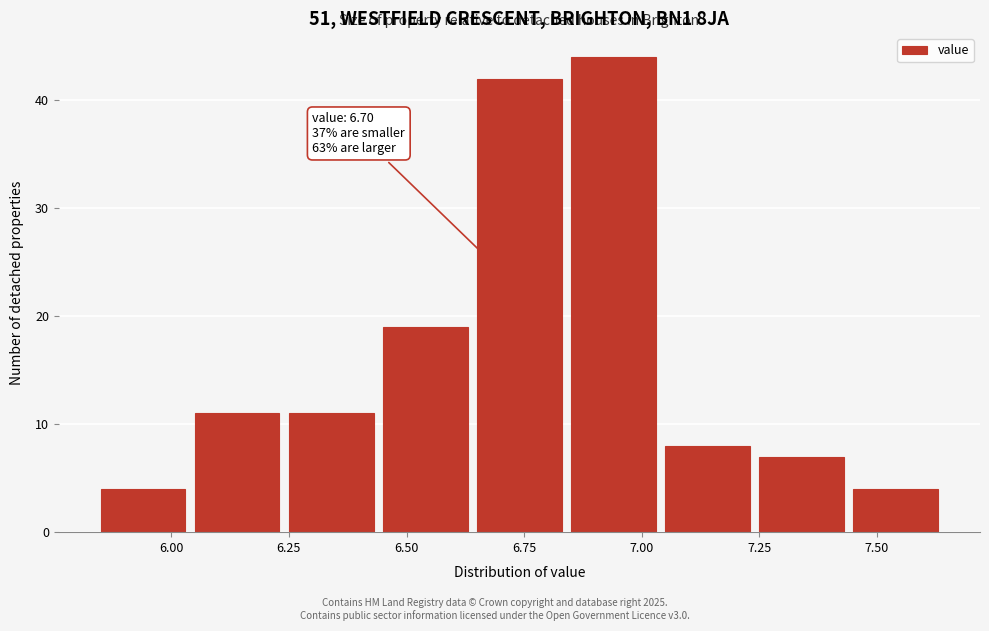

Which range on the x-axis has the tallest bar?

6.85 to 7.05